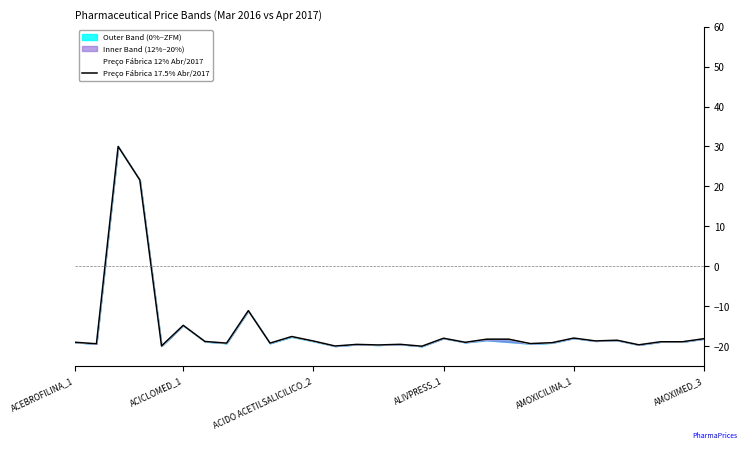

What is the difference between the second highest and second lowest values in the Preço Fábrica 12% Abr/2017 series?

41.6